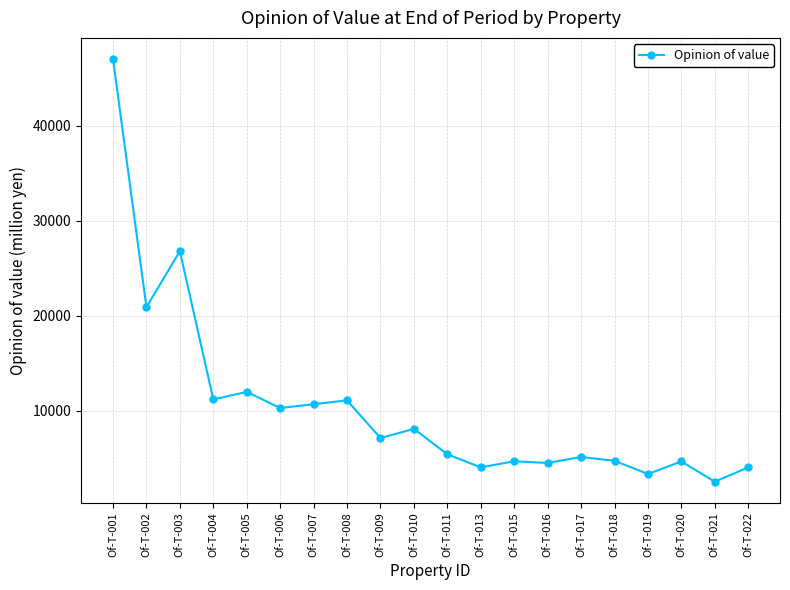

What is the sum of all values?

208510